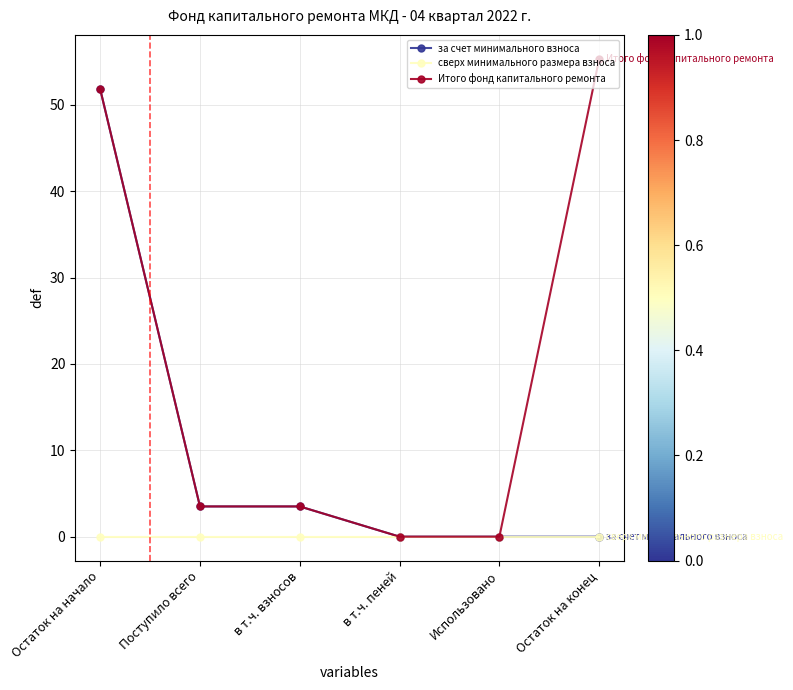

Which series has the largest total across all categories?

Итого фонд капитального ремонта